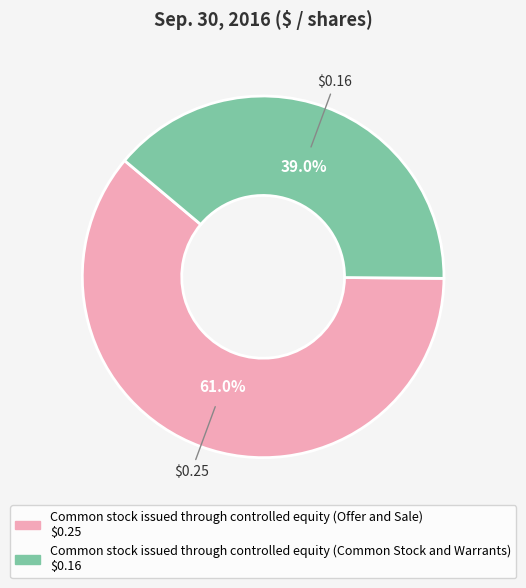

How many segments does this pie chart have?

2